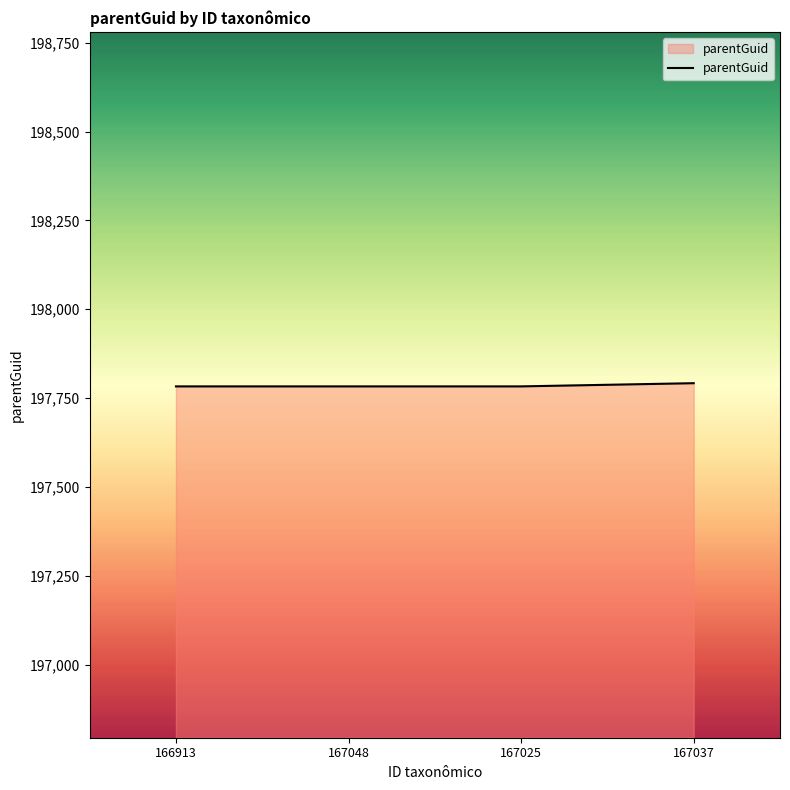

What is the minimum value shown in the chart?

197783